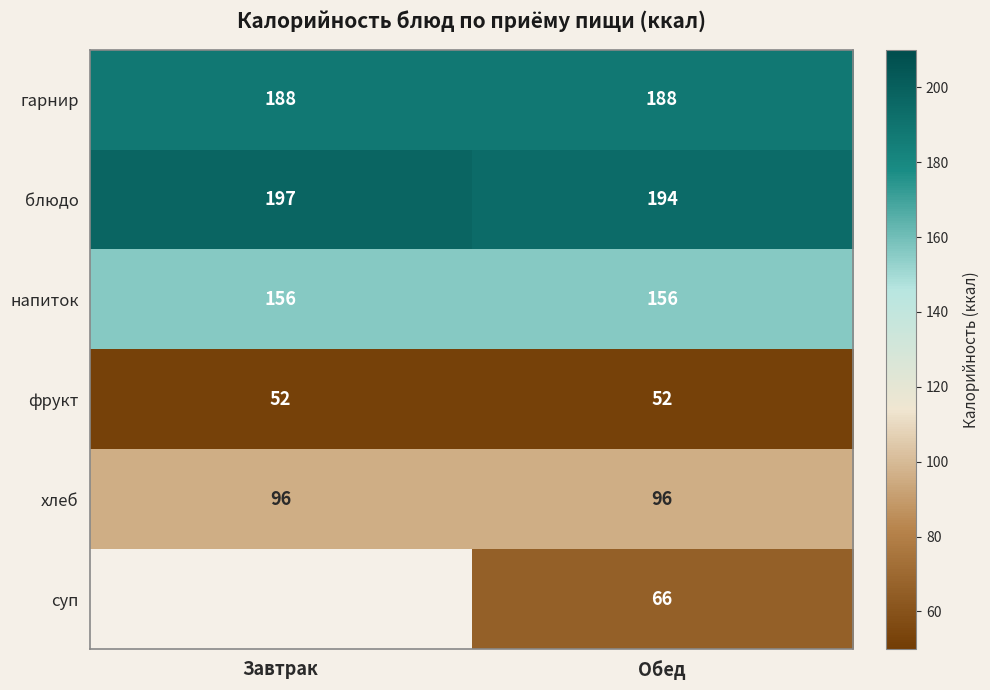

Is the value of суп at Обед greater than the value of напиток at Обед?

No